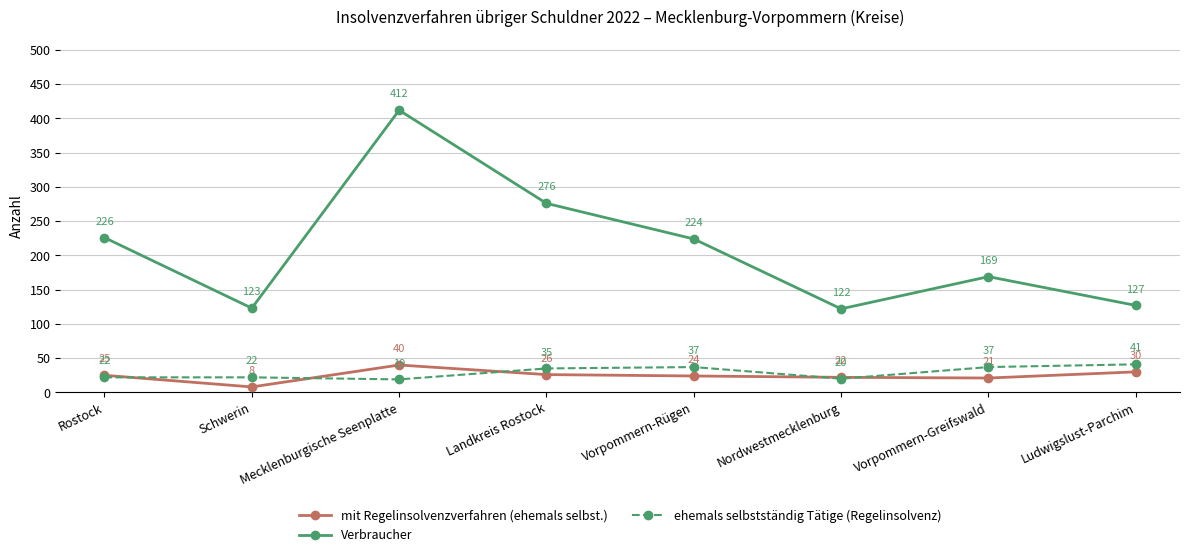

How many intersections are there between mit Regelinsolvenzverfahren (ehemals selbst.) and ehemals selbstständig Tätige (Regelinsolvenz)?

5